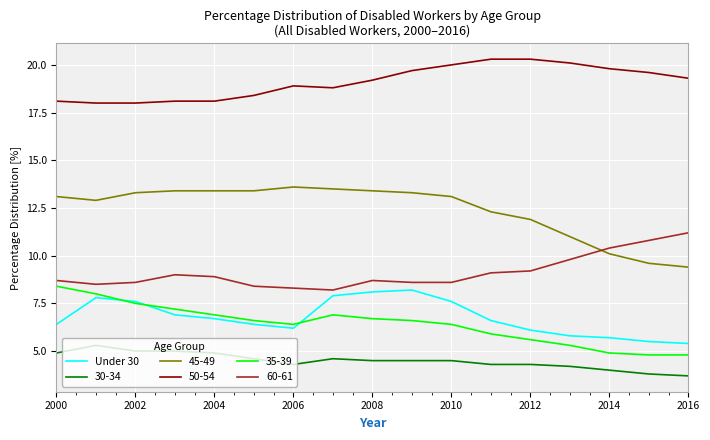

Which series has the largest total across all categories?

50-54